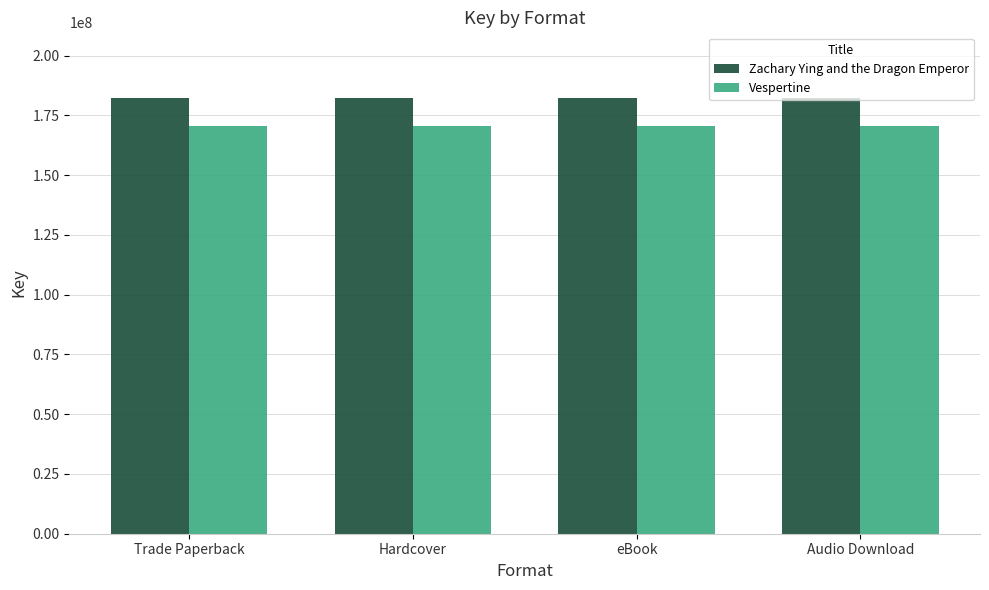

What value does the Vespertine series have at Trade Paperback?

170523091